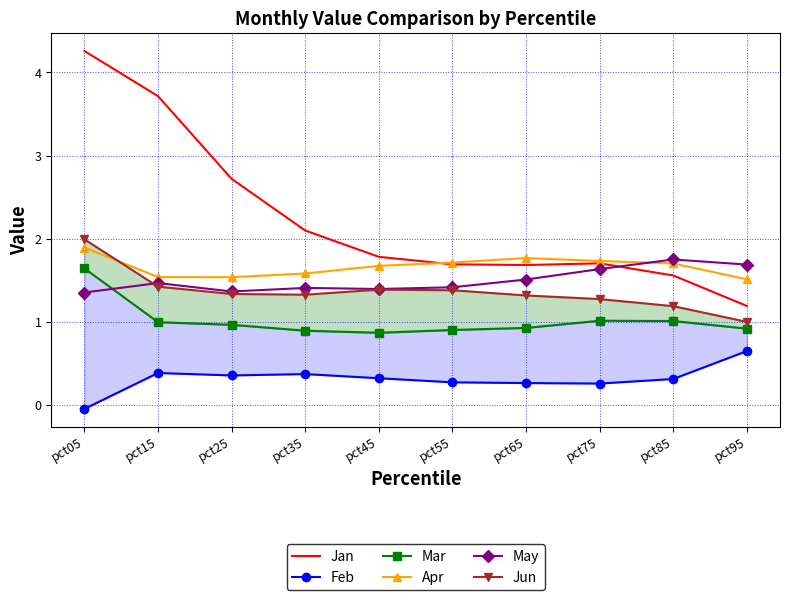

What is the average value of the May series?

1.5